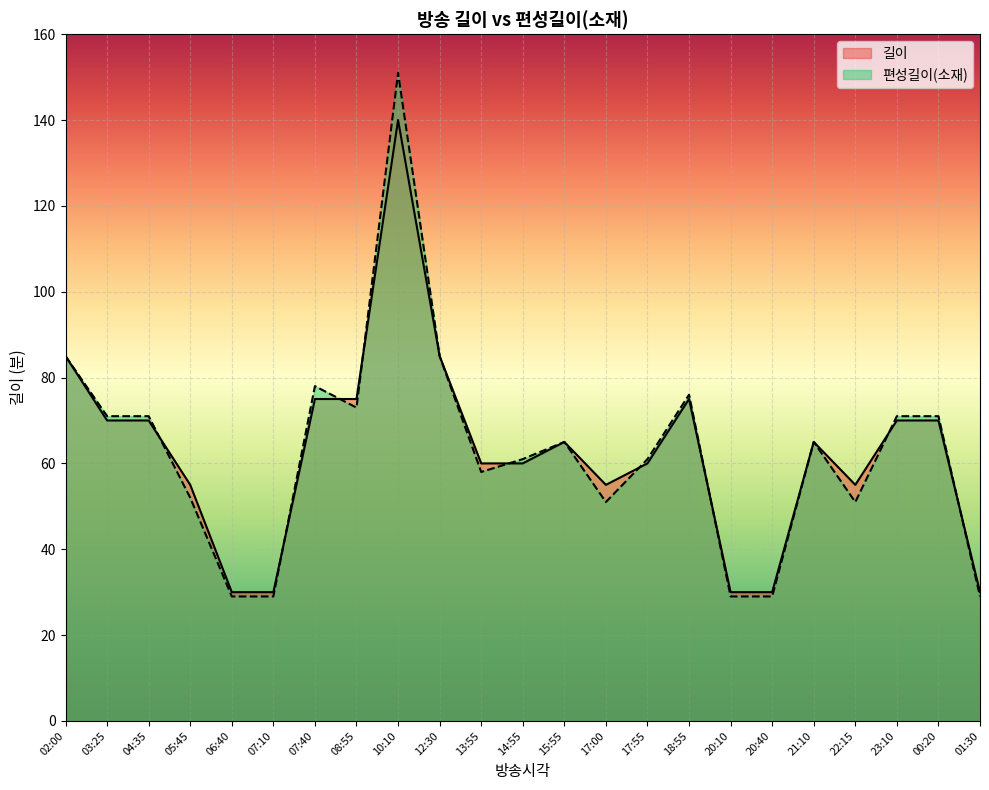

Rank the categories by 편성길이(소재) value from lowest to highest.

06:40, 07:10, 20:10, 20:40, 01:30, 17:00, 22:15, 05:45, 13:55, 14:55, 17:55, 15:55, 21:10, 03:25, 04:35, 23:10, 00:20, 08:55, 18:55, 07:40, 02:00, 12:30, 10:10